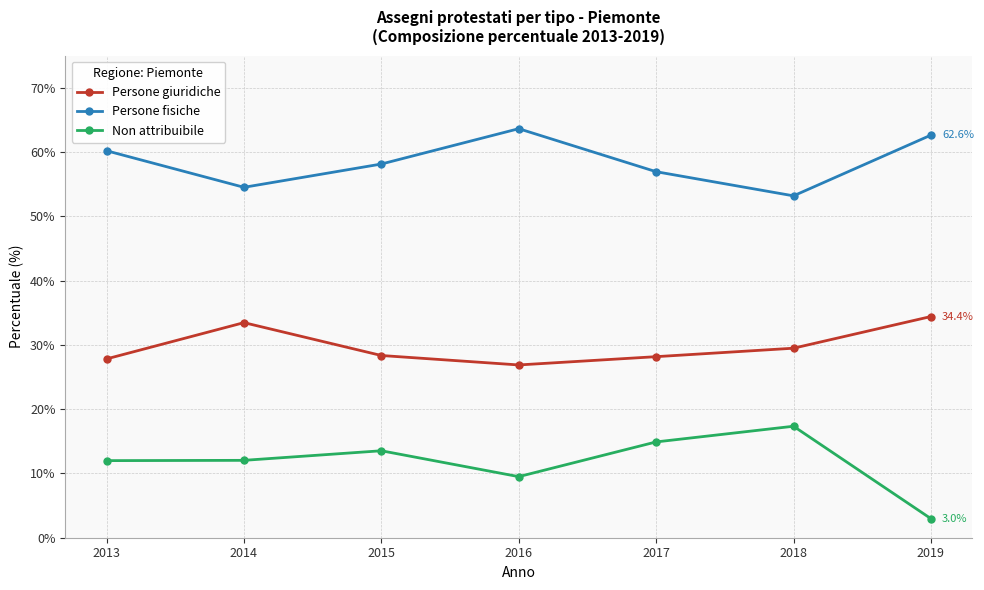

Count the number of categories in the chart.

7